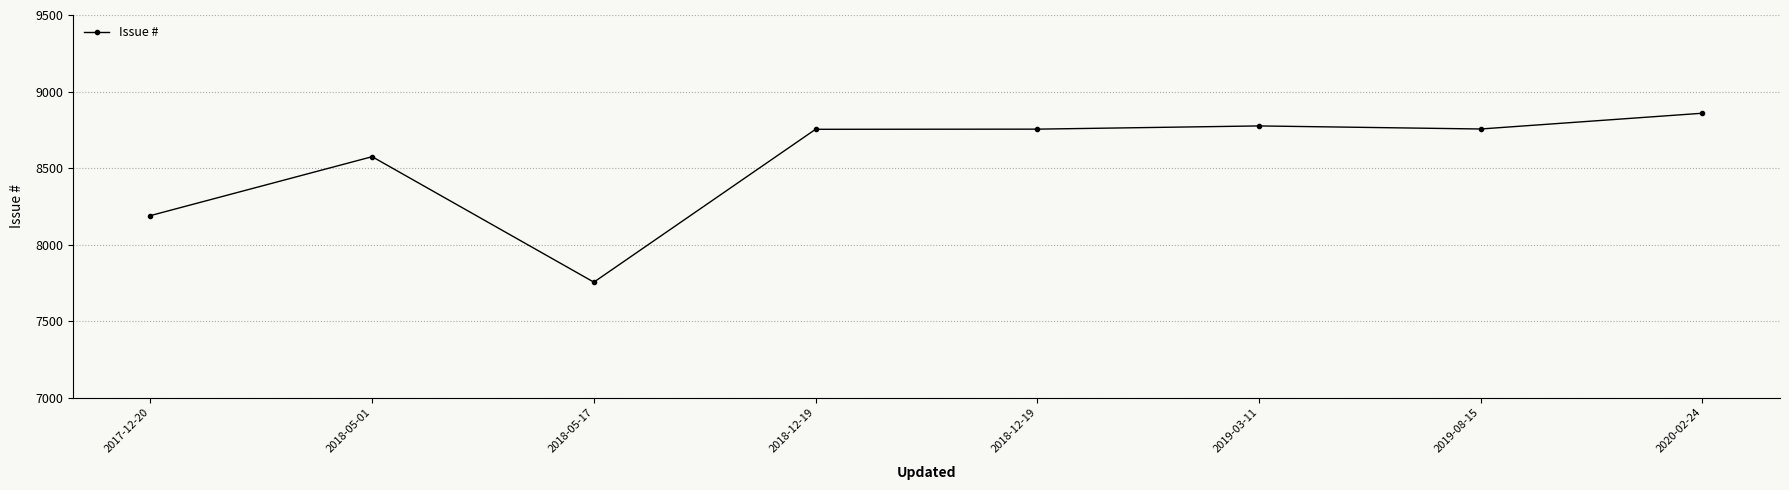

What is the label of the 7th point from the right?

2018-05-01